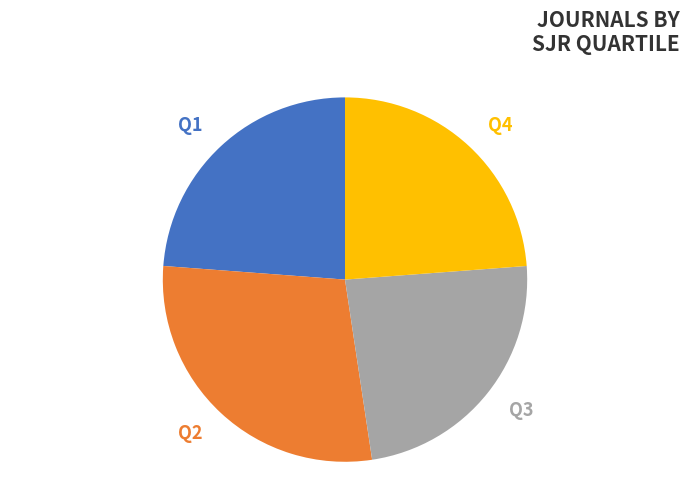

Which category has the biggest portion of the pie?

Q2